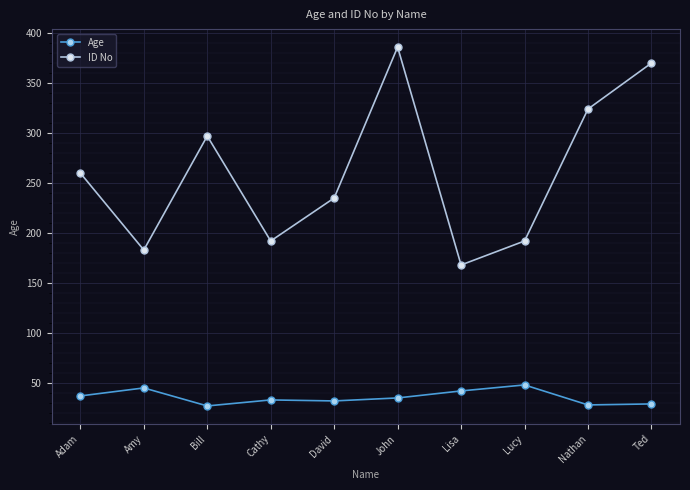

True or false: ID No and Age cross at least once.

False